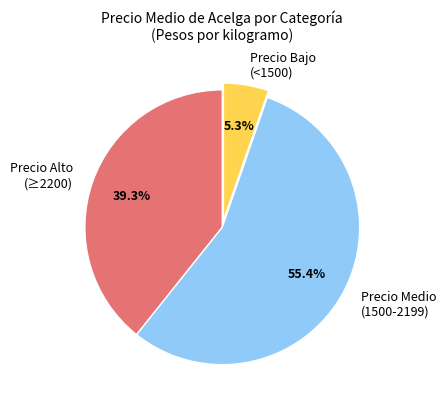

How many slices are in this pie chart?

3